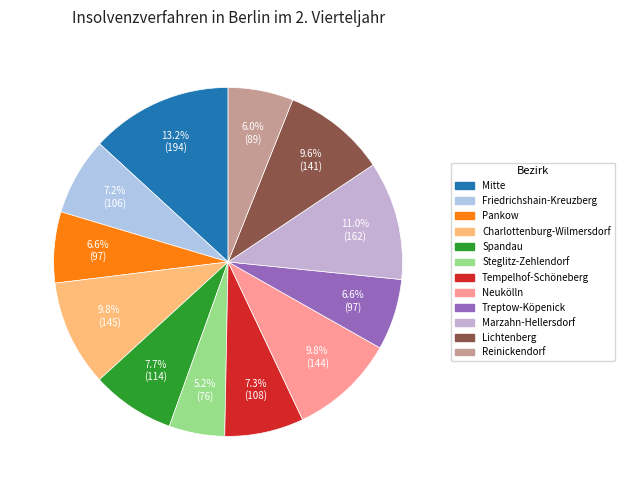

To the nearest percent, what percentage of the pie is Friedrichshain-Kreuzberg?

7%